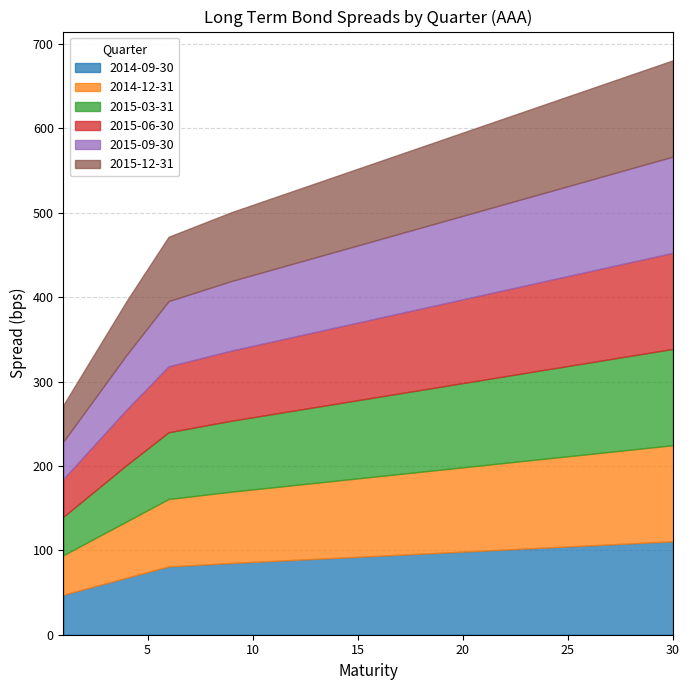

List the series in order of their peak value, lowest first.

2014-09-30, 2014-12-31, 2015-06-30, 2015-09-30, 2015-12-31, 2015-03-31